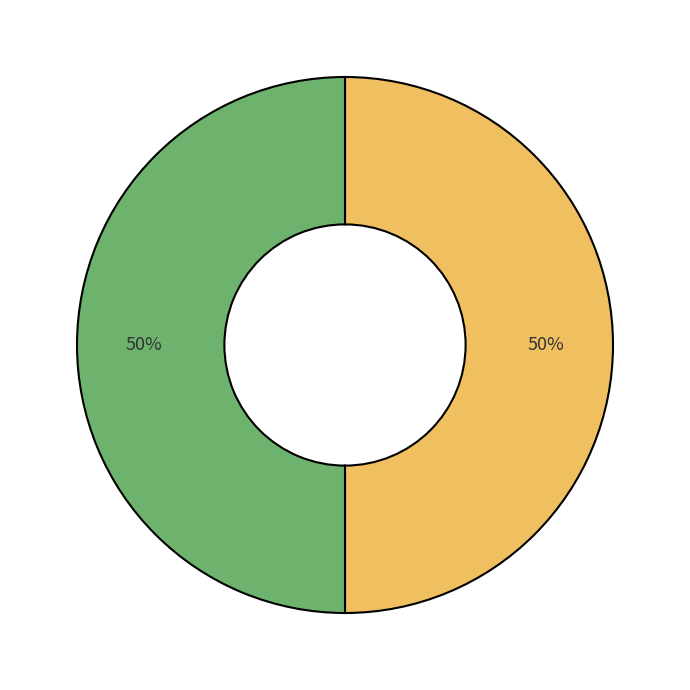

To the nearest percent, what is the average slice percentage?

50%